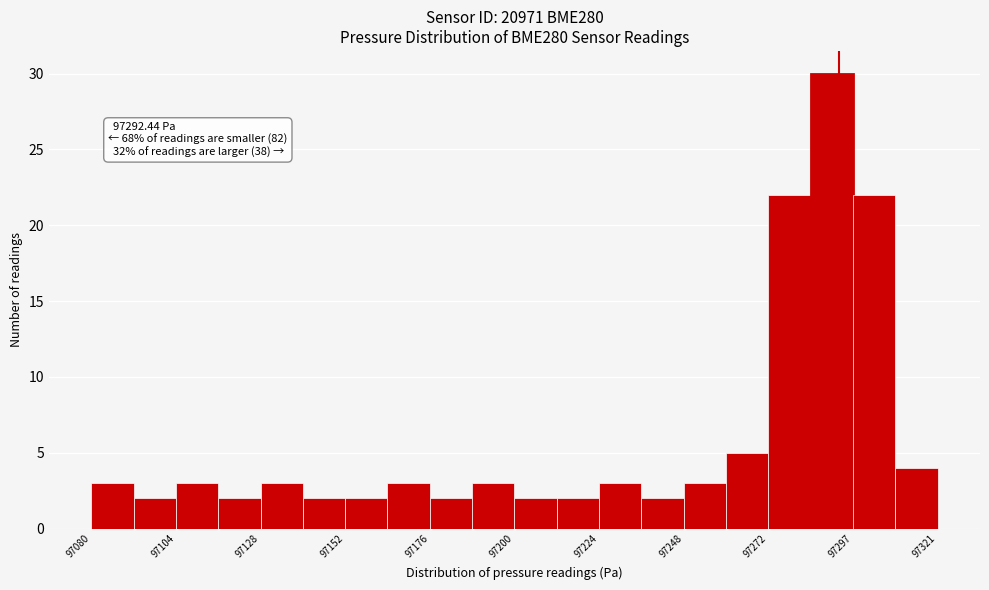

Around what value on the x-axis is the tallest bar? Give the approximate position of its centre, as read against the axis.

97290